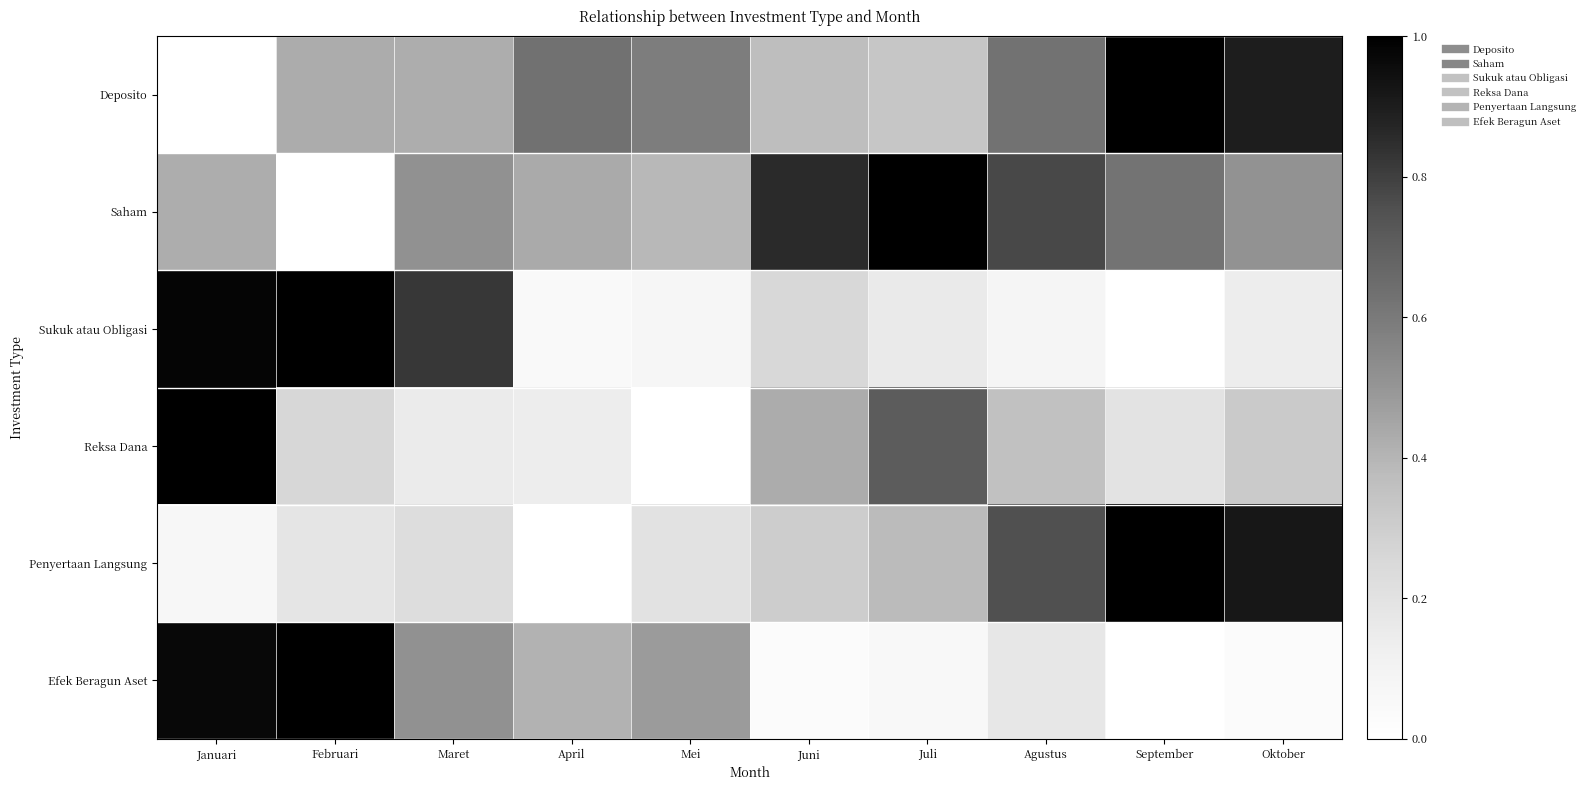

Between Maret and April, which series saw the biggest shift?

Sukuk atau Obligasi